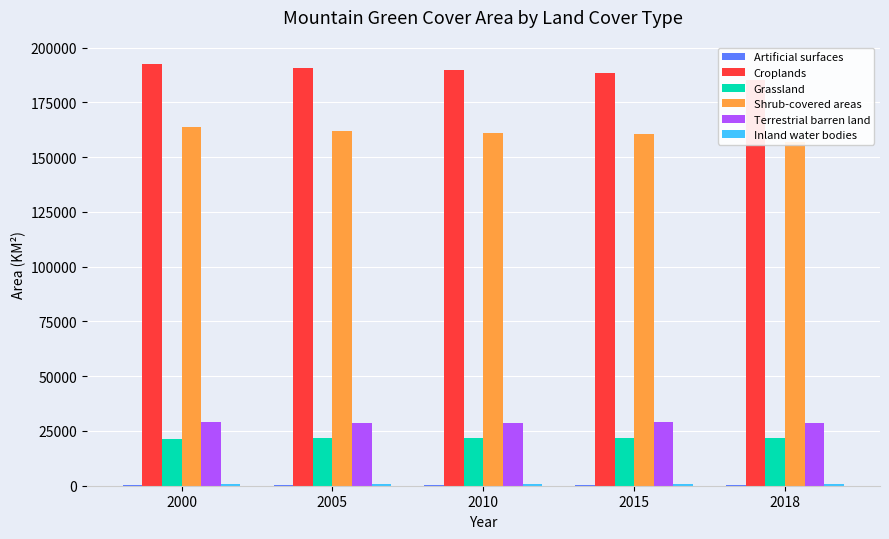

What is the value of the Terrestrial barren land bar at the 3rd from the left?

28861.1